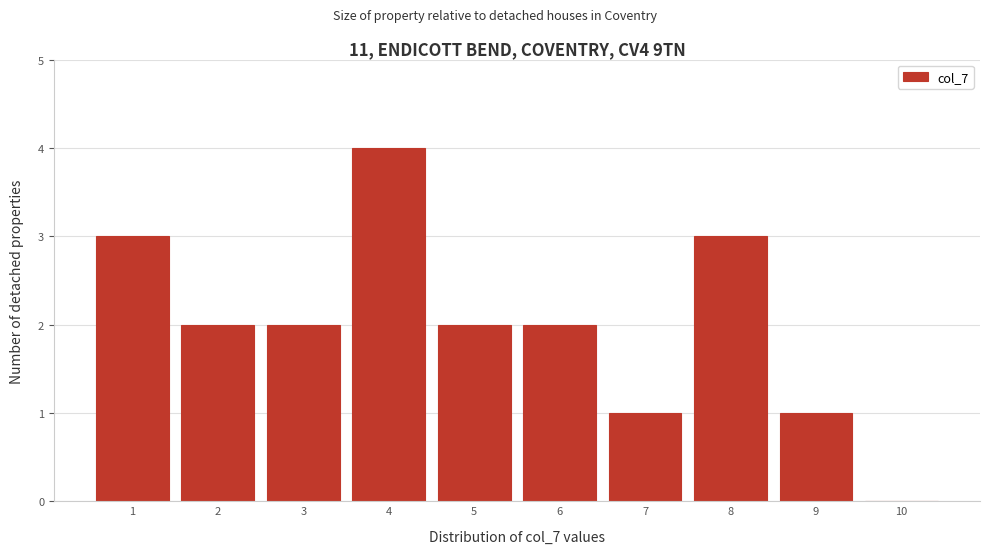

Reading left to right, list all the values displayed in this chart.

1=3	2=2	3=2	4=4	5=2	6=2	7=1	8=3	9=1	10=0